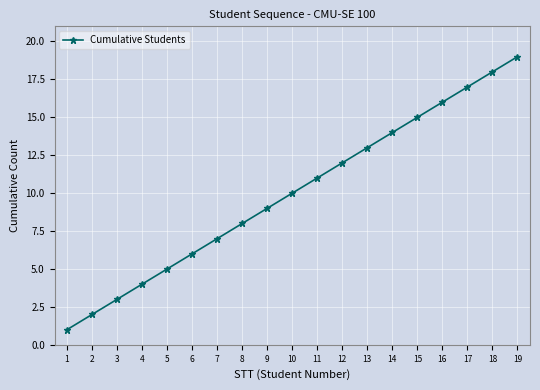

Reading left to right, list all the values displayed in this chart.

1=1	2=2	3=3	4=4	5=5	6=6	7=7	8=8	9=9	10=10	11=11	12=12	13=13	14=14	15=15	16=16	17=17	18=18	19=19